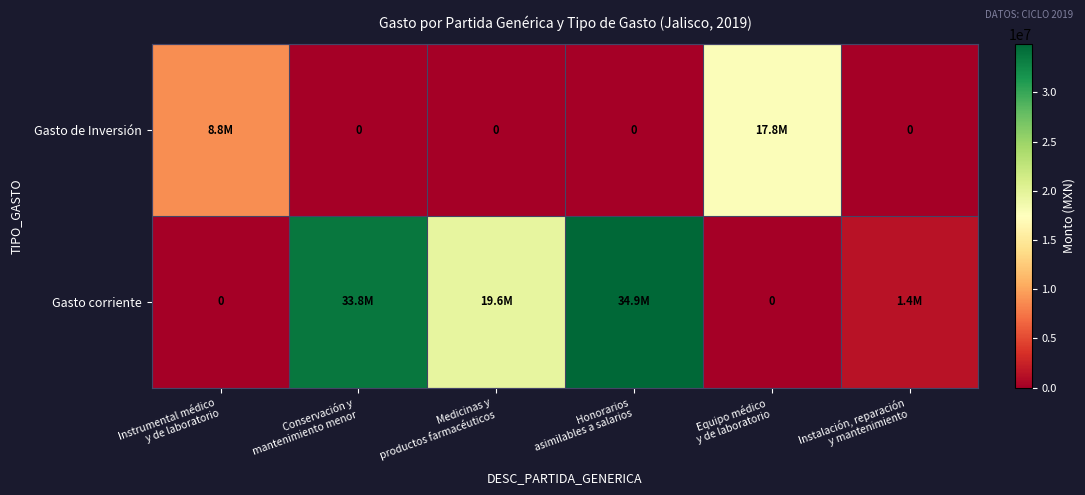

Rank the categories by Gasto corriente value from lowest to highest.

Instrumental médico y de laboratorio, Equipo médico y de laboratorio, Instalación, reparación y mantenimiento, Medicinas y productos farmacéuticos, Conservación y mantenimiento menor, Honorarios asimilables a salarios